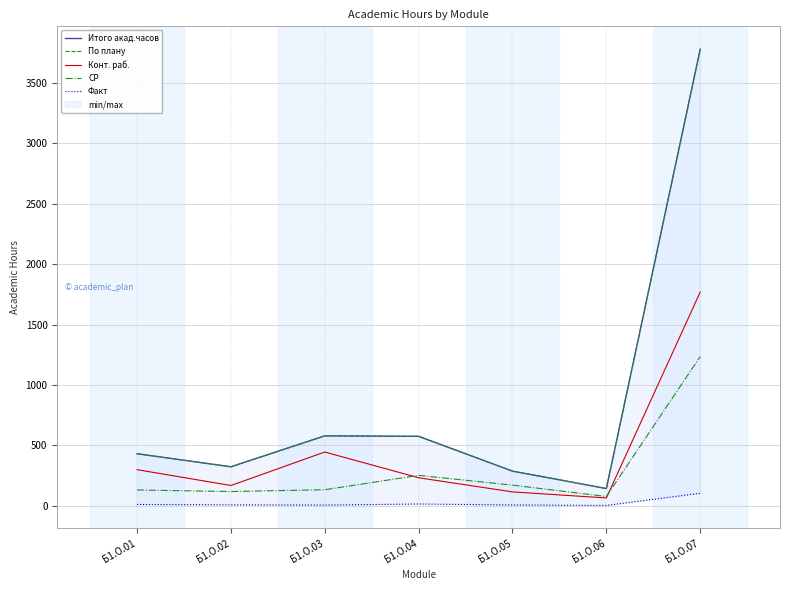

At Б1.О.07, list the series in order from smallest to largest.

Факт, СР, Конт. раб., Итого акад.часов, По плану